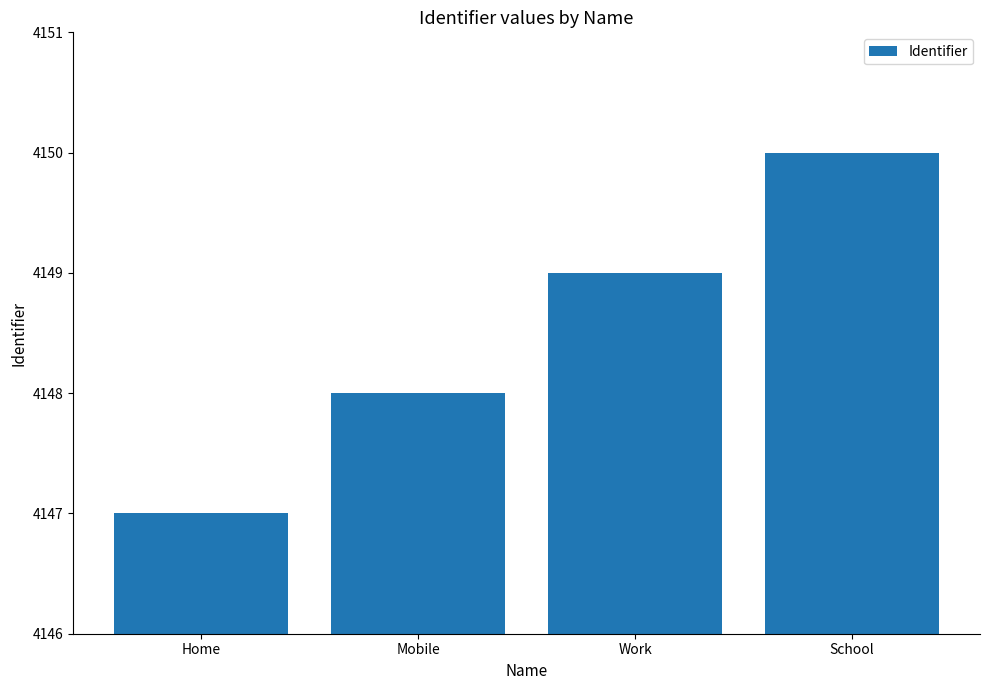

At which label is the value closest to 4148?

Mobile